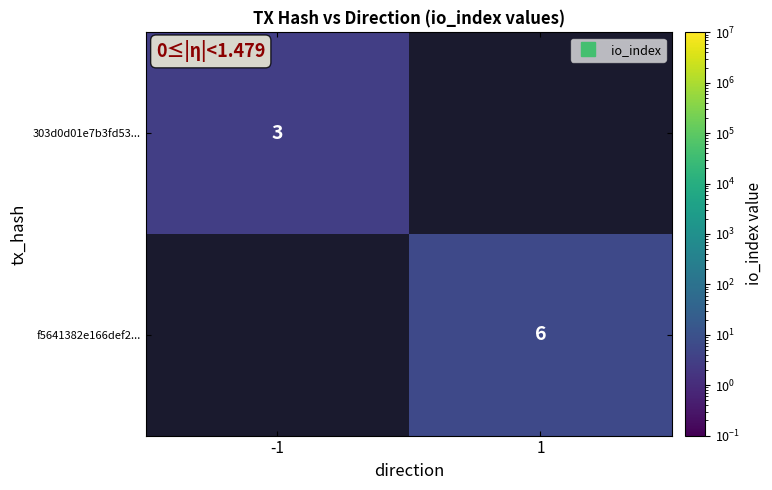

List the labels in order of 303d0d01e7b3fd53... value, largest first.

-1, 1